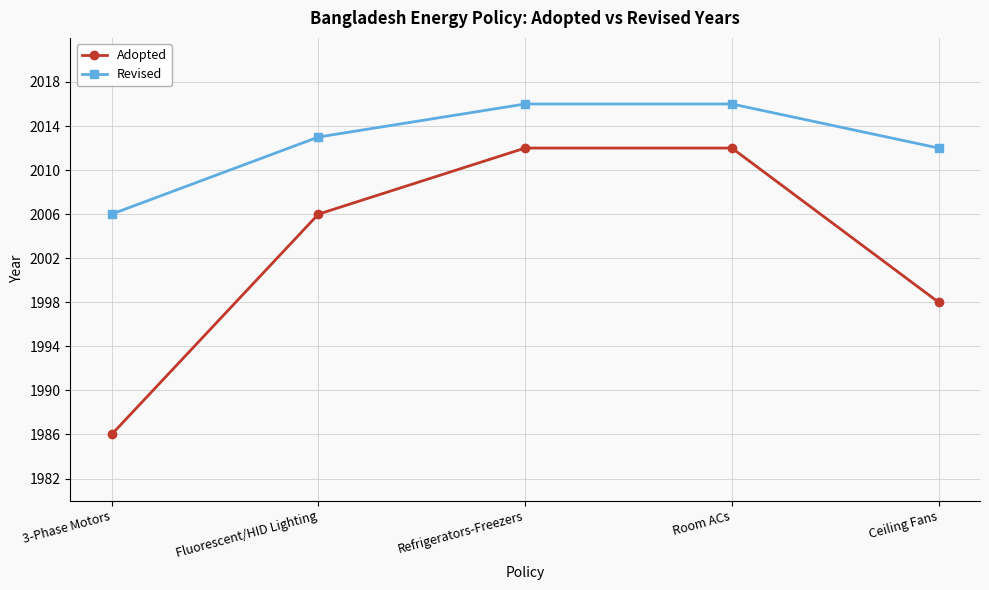

The Revised series shows 2818 at Refrigerators-Freezers. True or false?

False